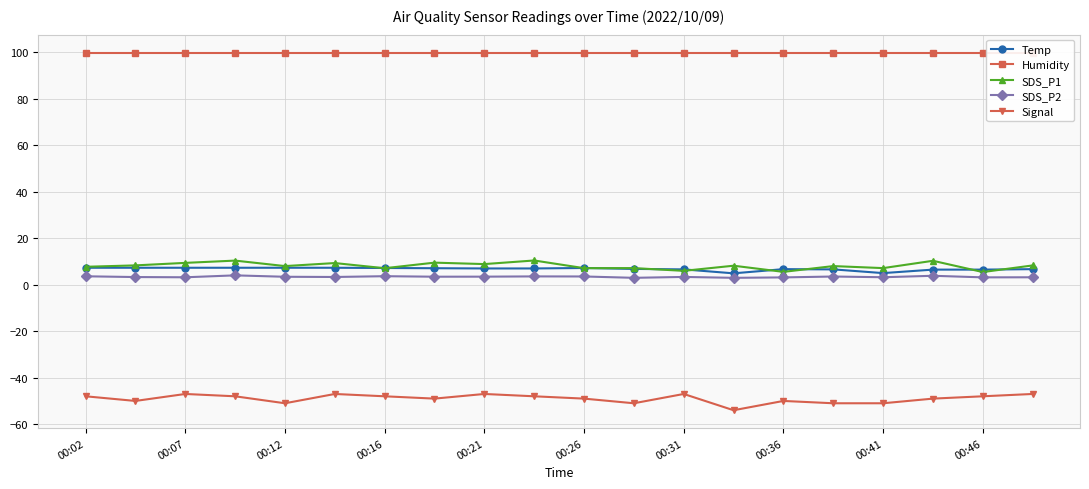

In Signal, how many points are higher than both neighbors (excluding endpoints)?

5